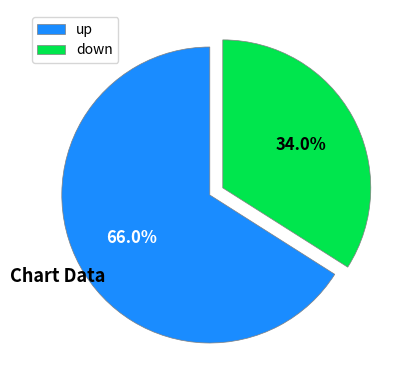

What percentage is NOT represented by down?

66.0%